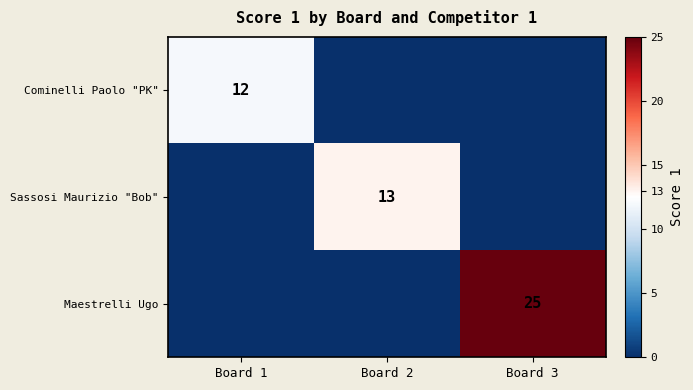

The Sassosi Maurizio "Bob" series shows 19 at Board 2. True or false?

False